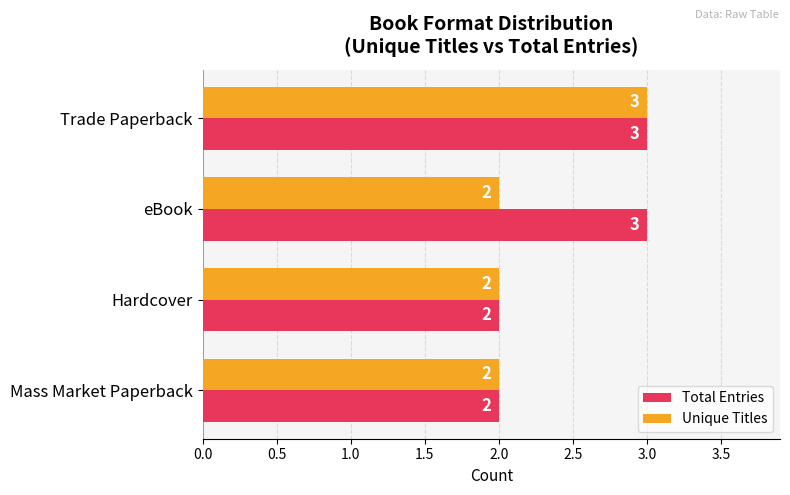

Which series has the largest total across all categories?

Total Entries